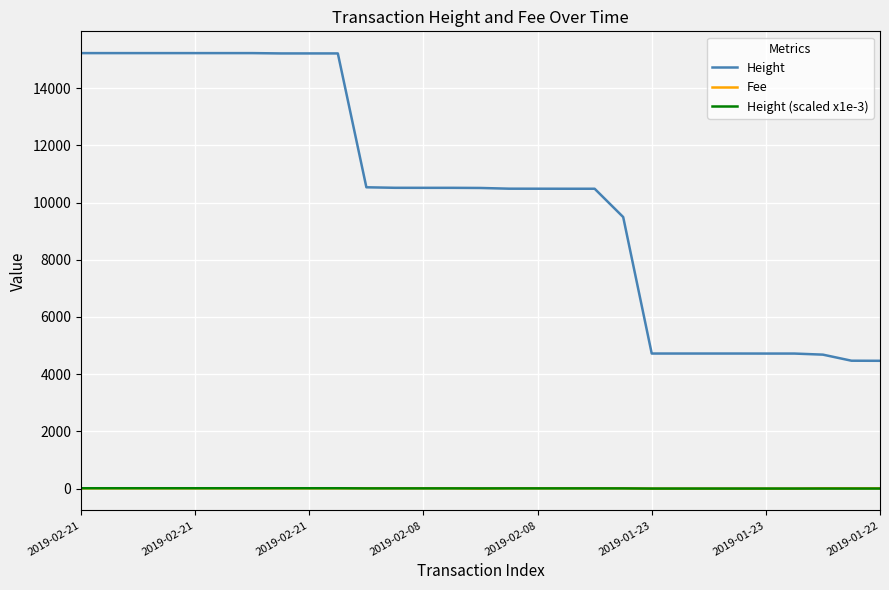

Which series has the largest total across all categories?

Height